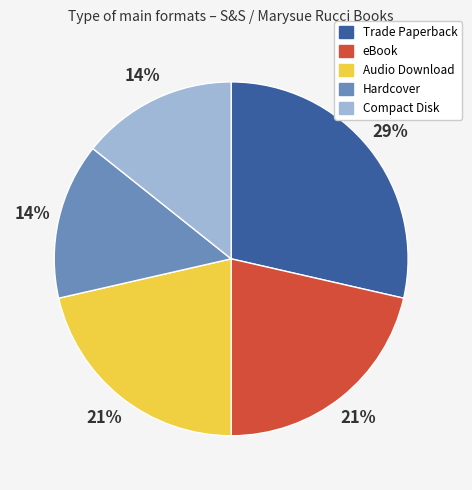

What is the largest slice in the pie chart?

Trade Paperback